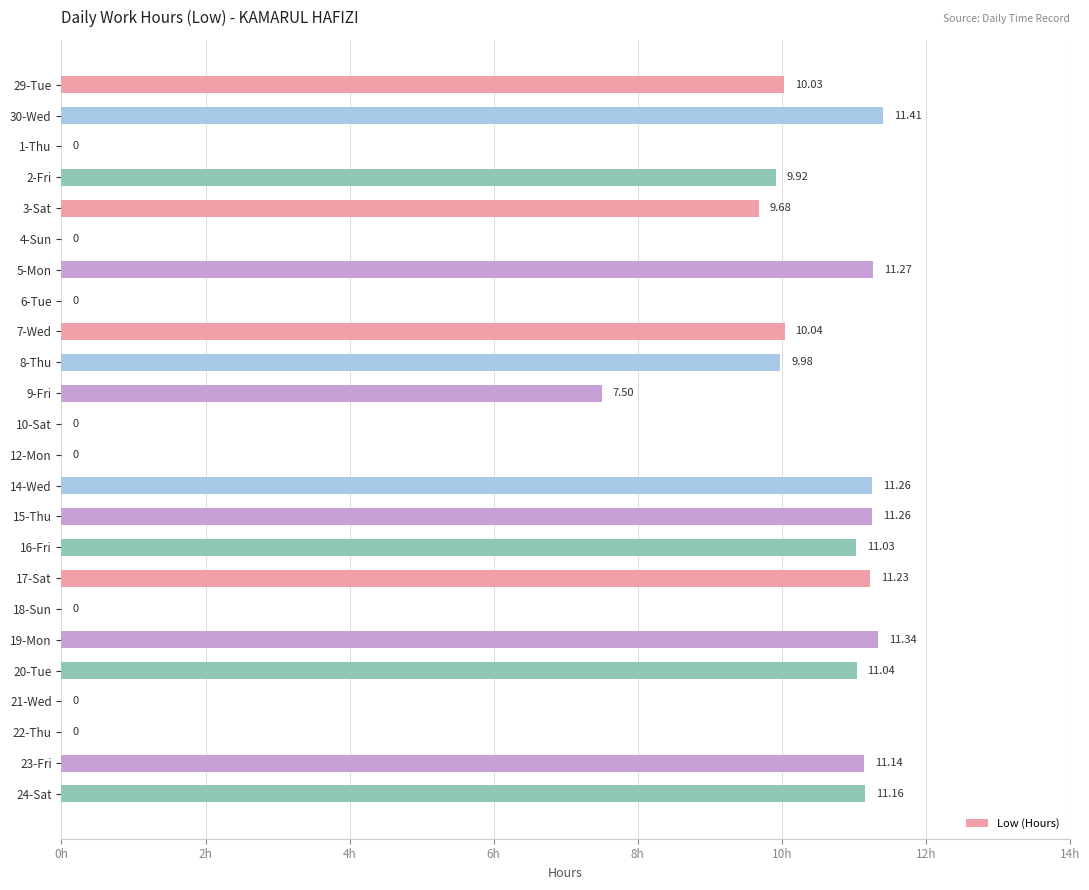

What is the sum of all values?

169.3